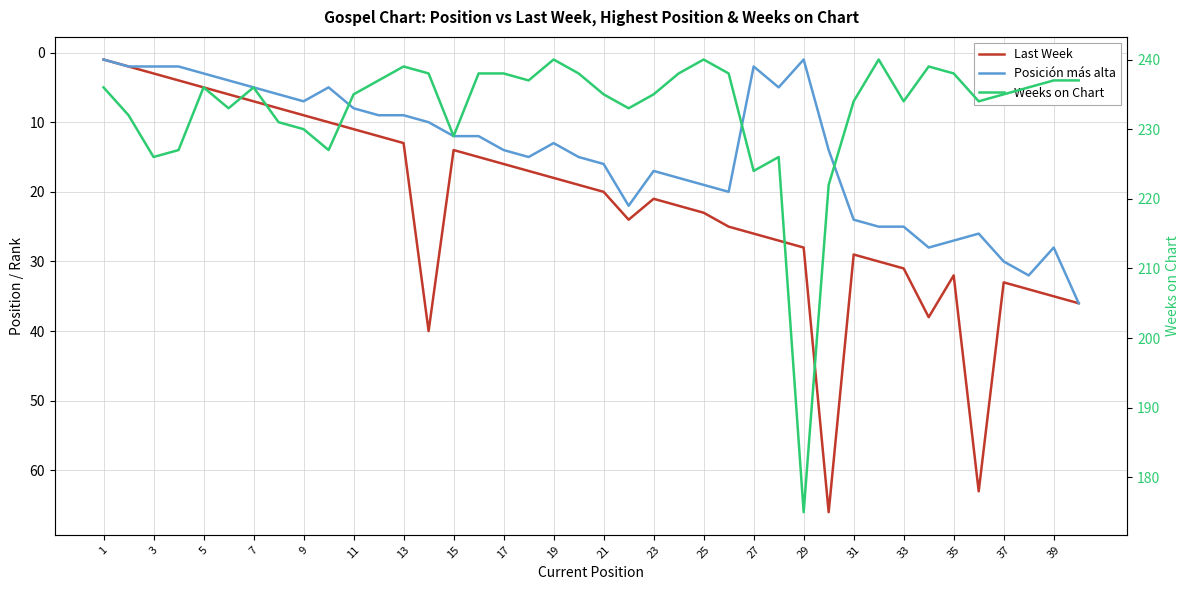

True or false: Weeks on Chart and Posición más alta cross at least once.

False